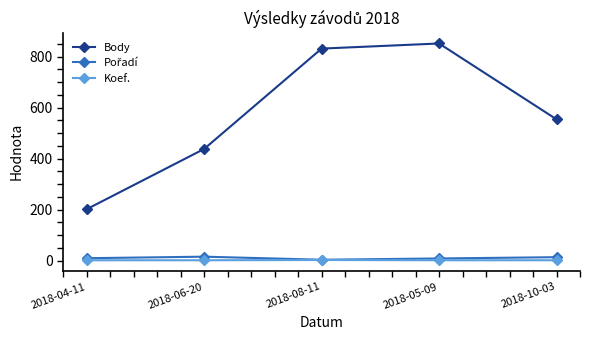

How many values in the Body series are below 554?

2